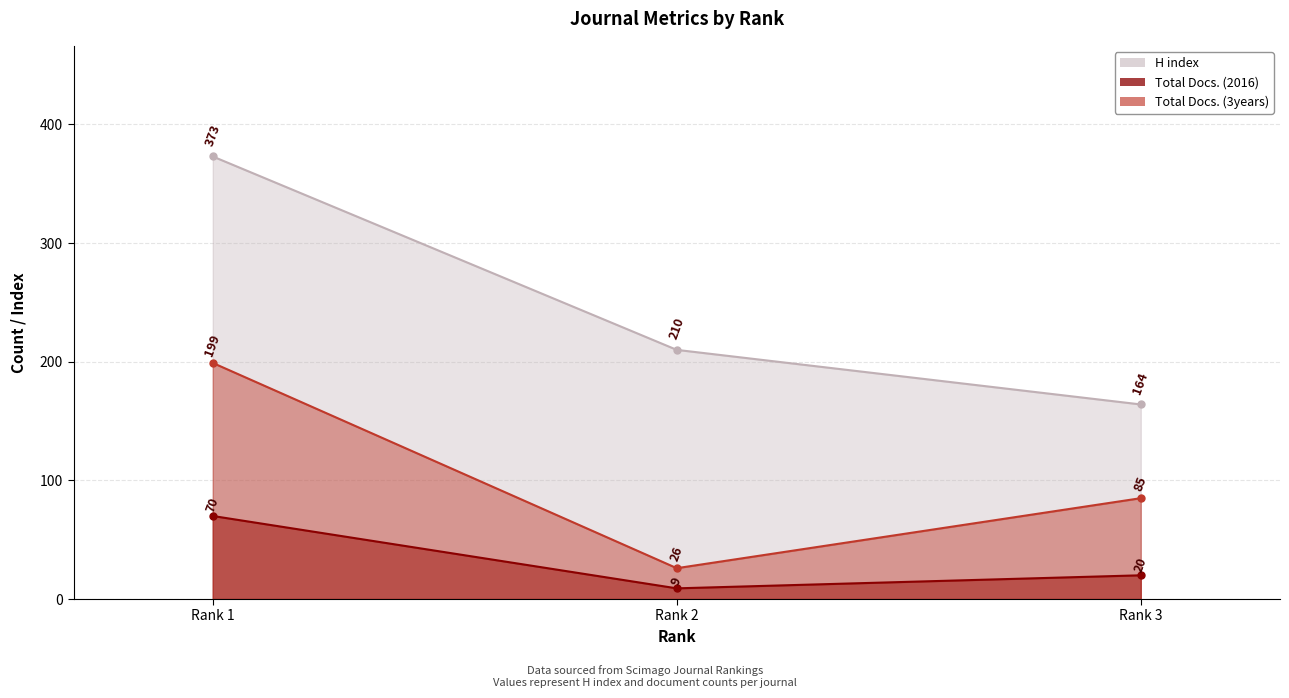

Rank the series at Rank 3 from highest to lowest value.

H index, Total Docs. (3years), Total Docs. (2016)